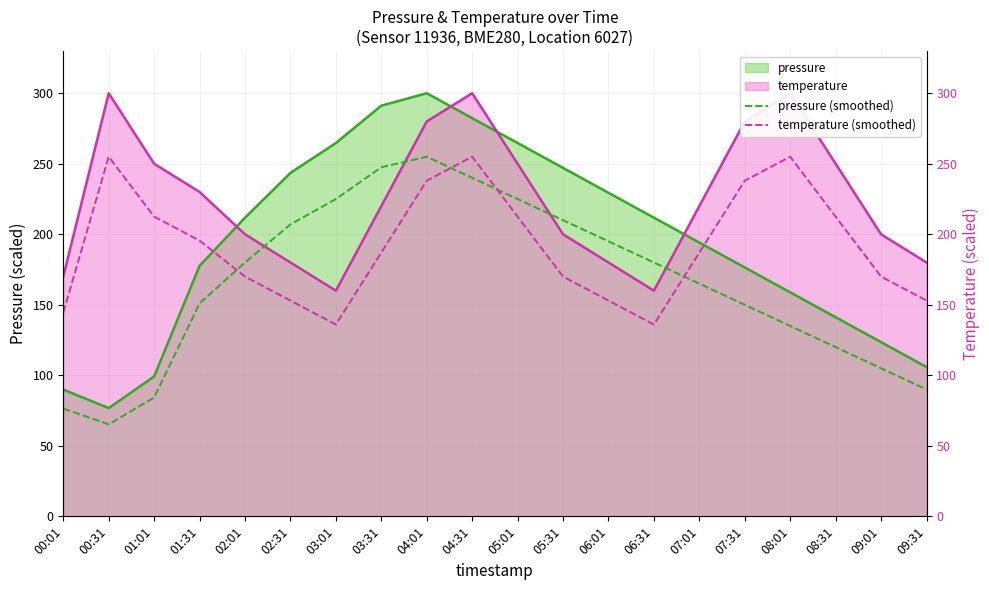

True or false: pressure (smoothed) has a value of 84.3 at 01:01.

True